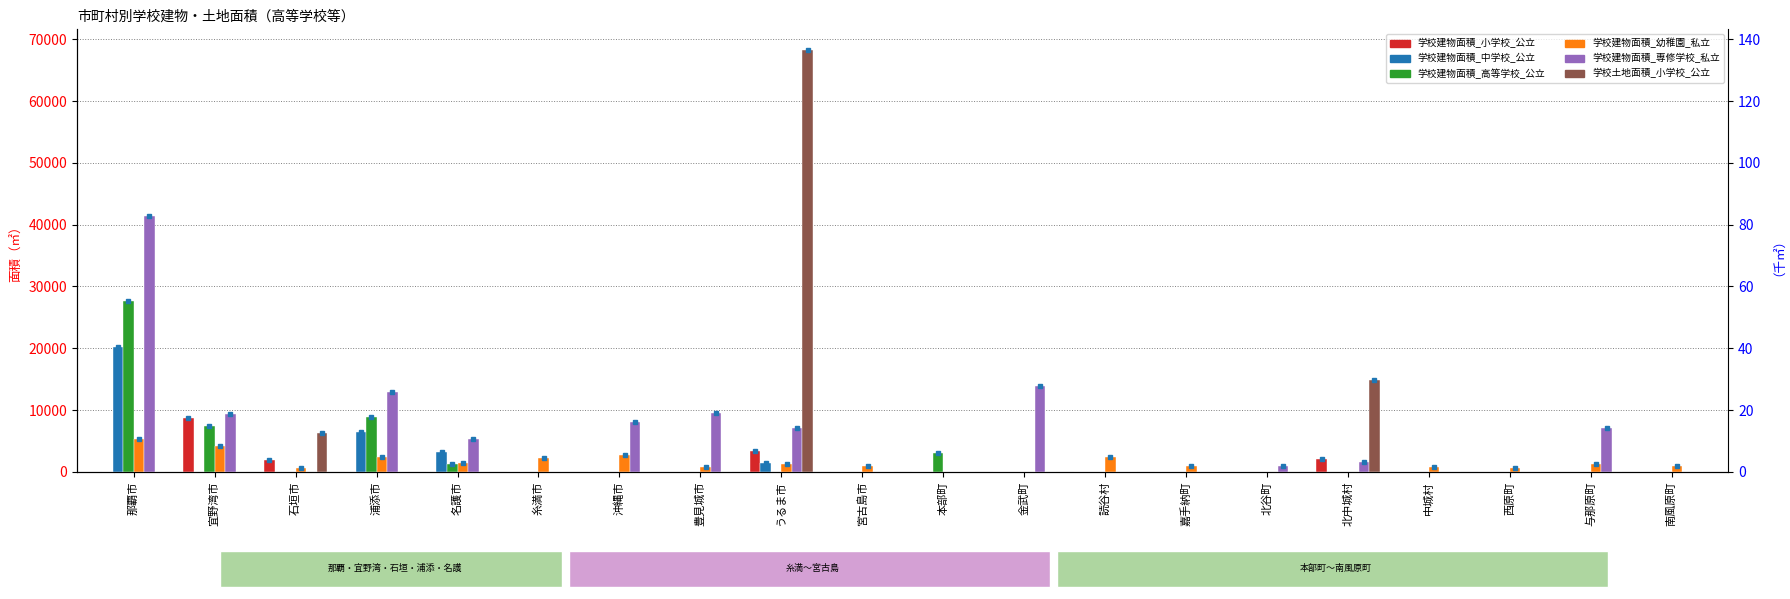

Between 南風原町 and 沖縄市, which is larger?

南風原町